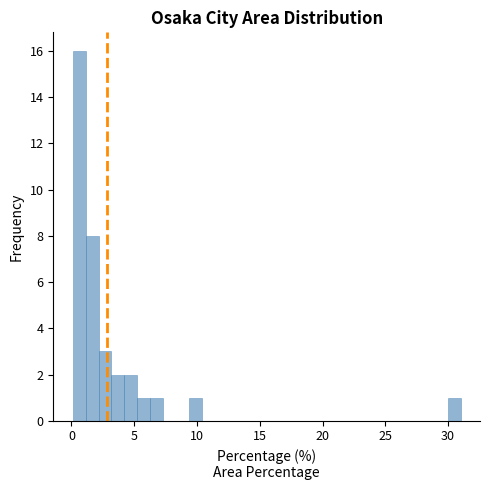

Read against the x-axis, roughly where is the centre of the tallest bar?

0.5